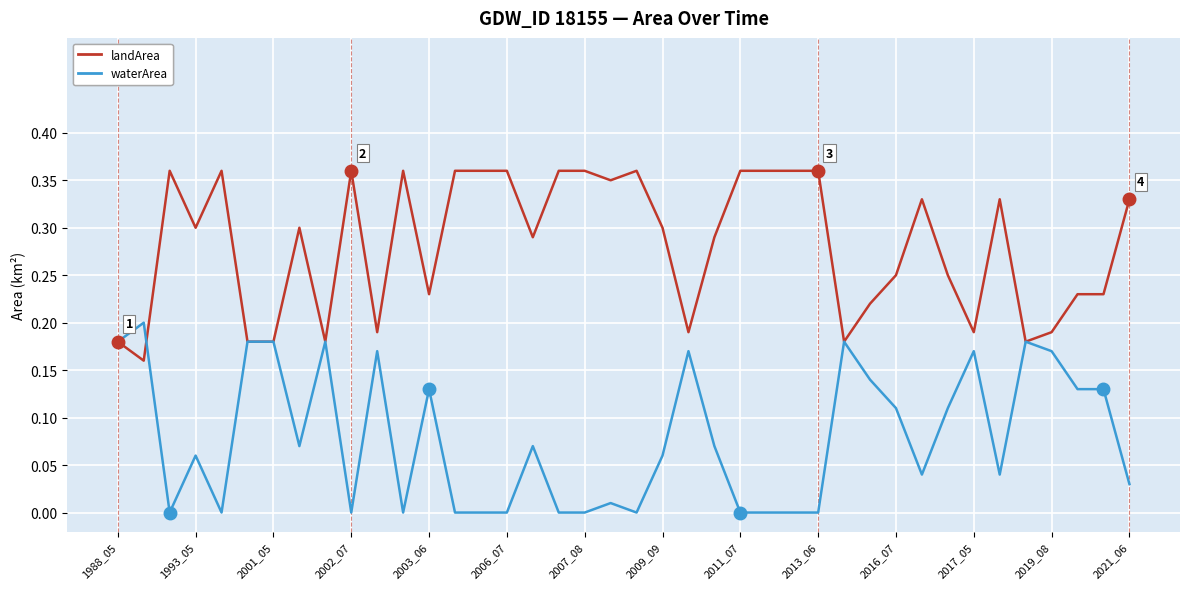

How many lines are shown in the chart?

2